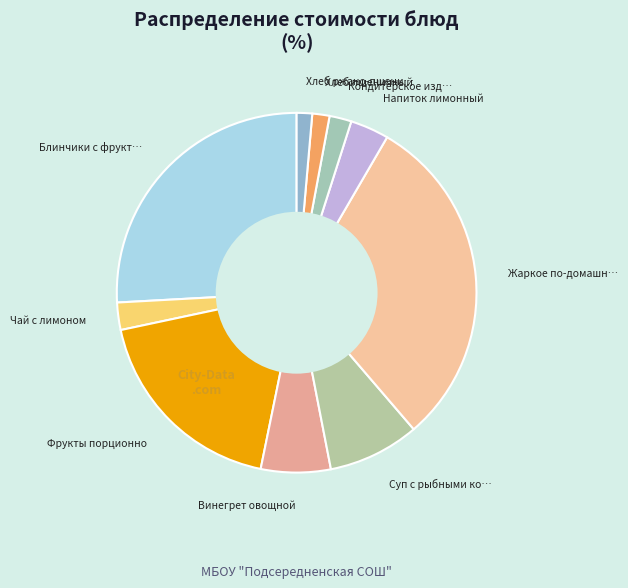

Count the number of slices in the pie.

10